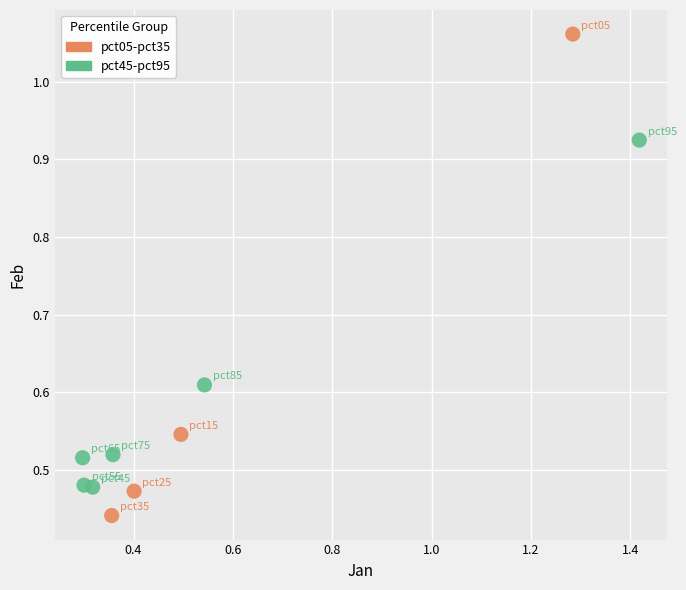

Which series contains the lowest Y value?

pct05-pct35